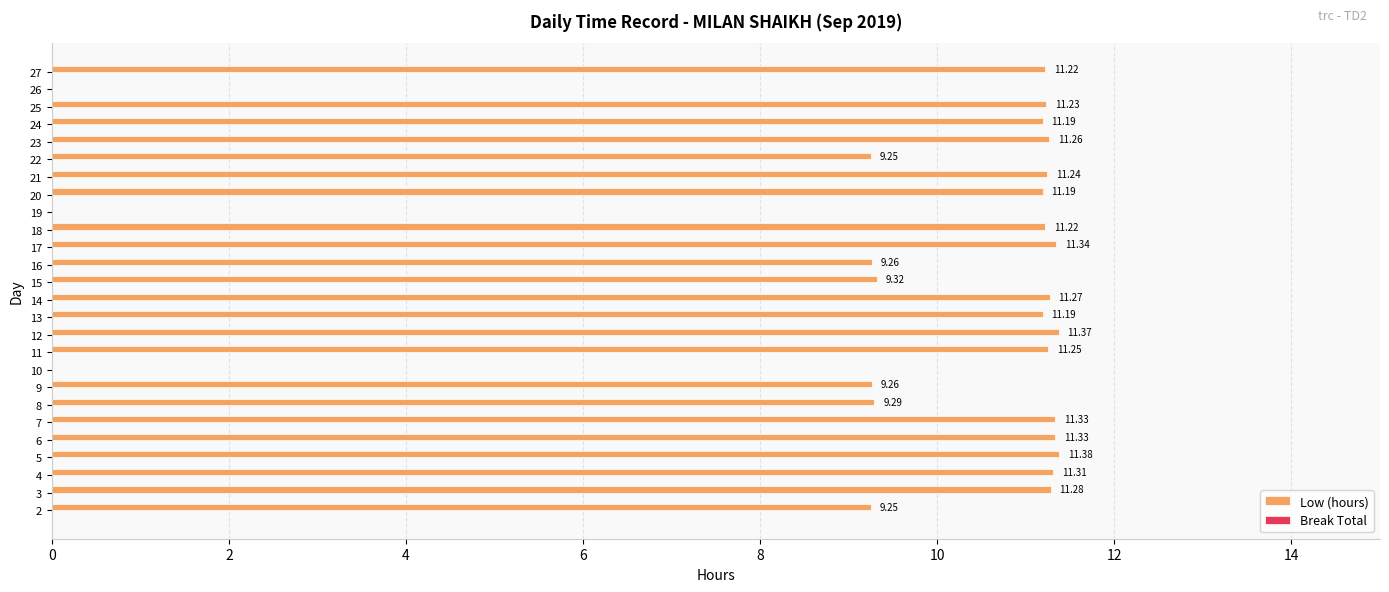

Which has a higher value, 14 or 19?

14